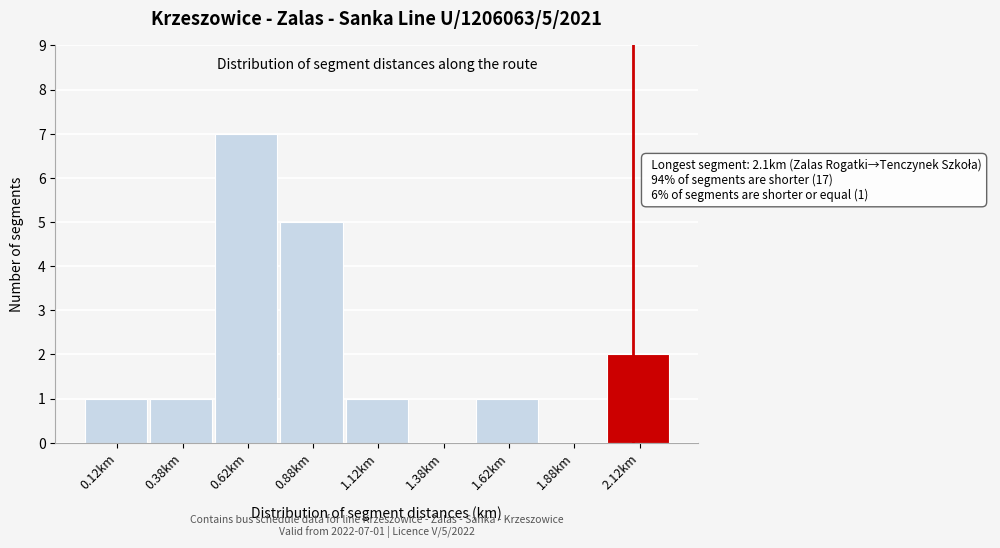

Which range on the x-axis has the tallest bar?

0.50 to 0.75